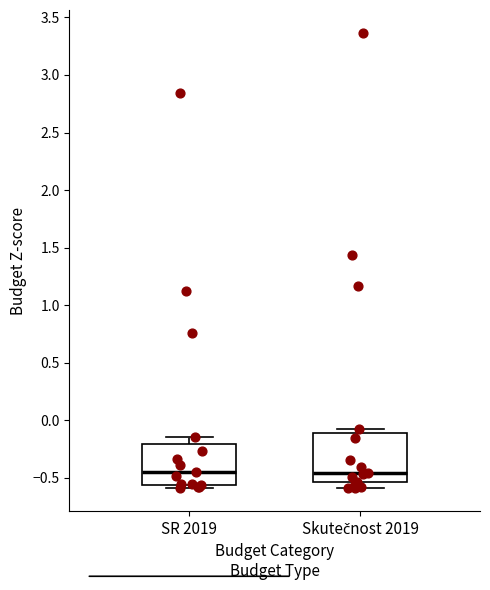

Where does the median line of the box for SR 2019 sit on the y-axis? The values are not printed on the chart, so give them approximately, as read against the axis.

-0.45